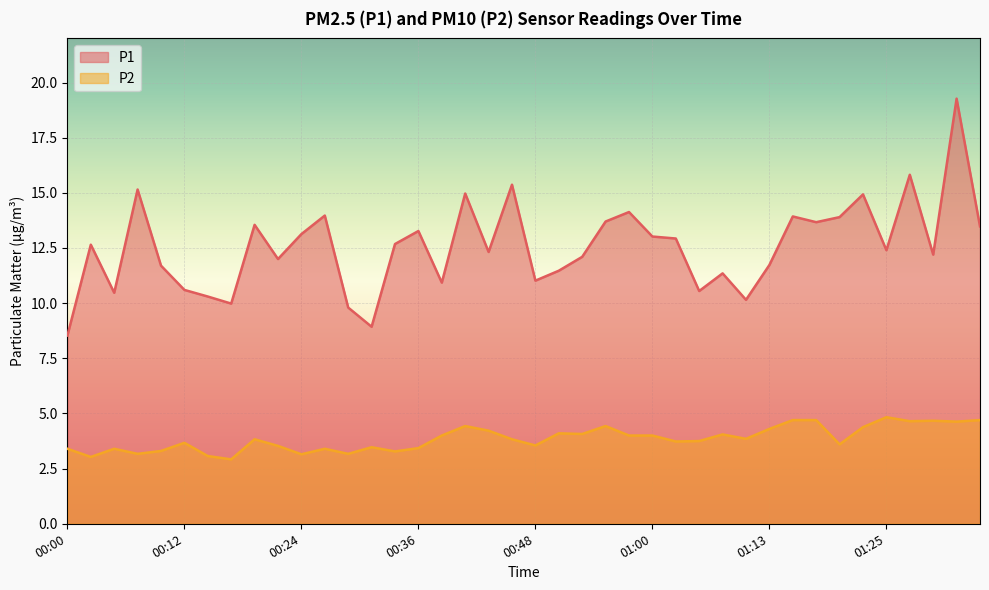

True or false: P2 and P1 cross at least once.

False